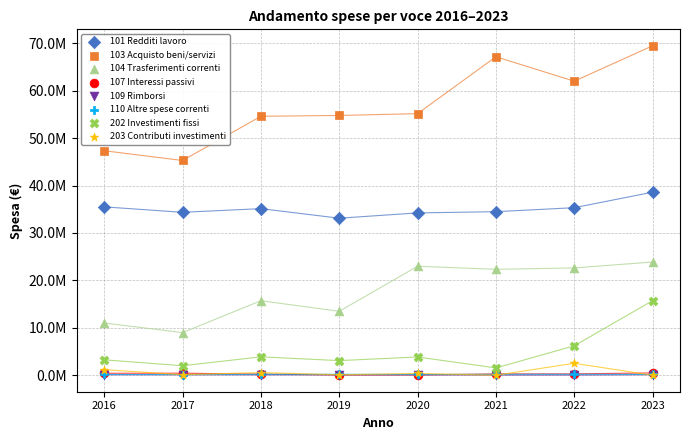

What are all the series names shown in the legend?

101 Redditi lavoro, 103 Acquisto beni/servizi, 104 Trasferimenti correnti, 107 Interessi passivi, 109 Rimborsi, 110 Altre spese correnti, 202 Investimenti fissi, 203 Contributi investimenti